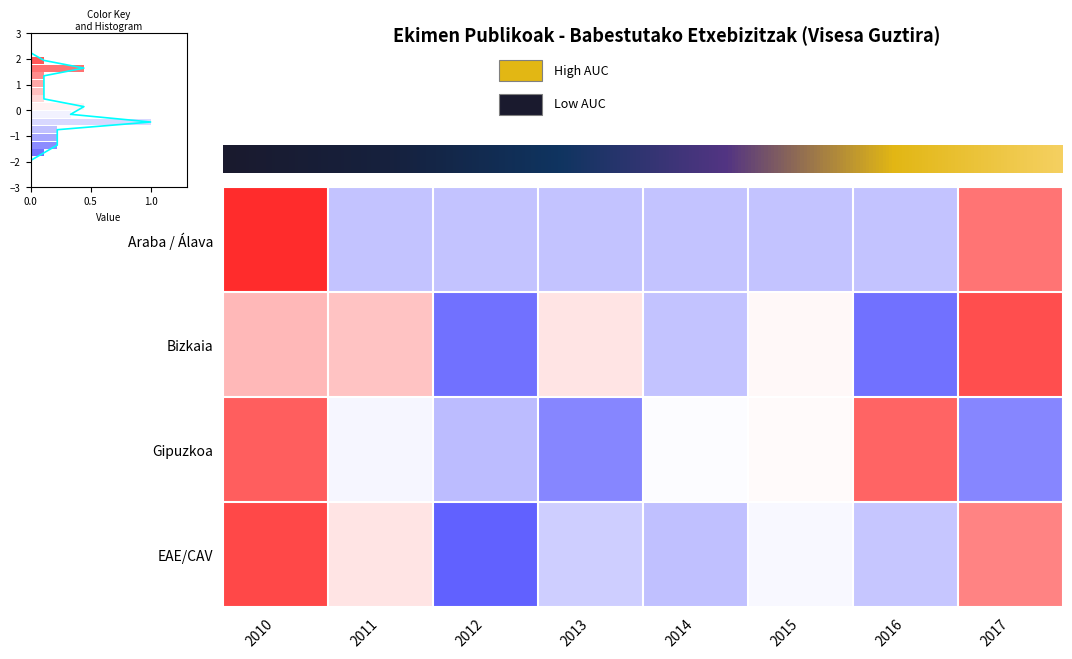

How many series are shown in this chart?

4